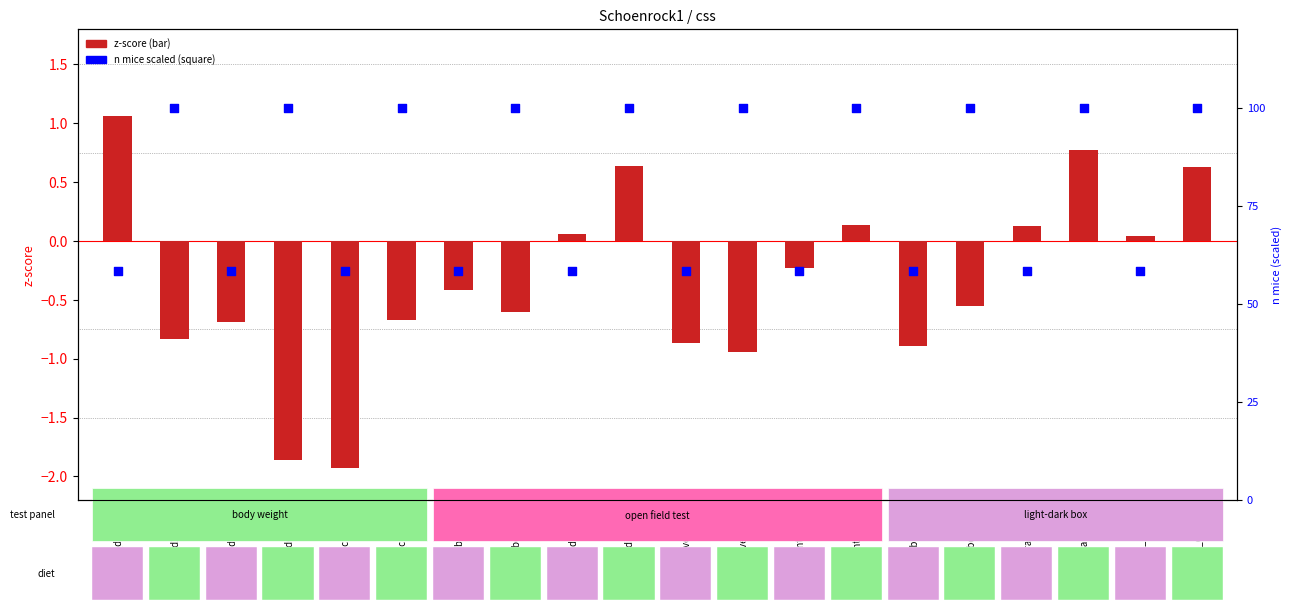

Which series has the largest total across all categories?

n mice (scaled 0-100)